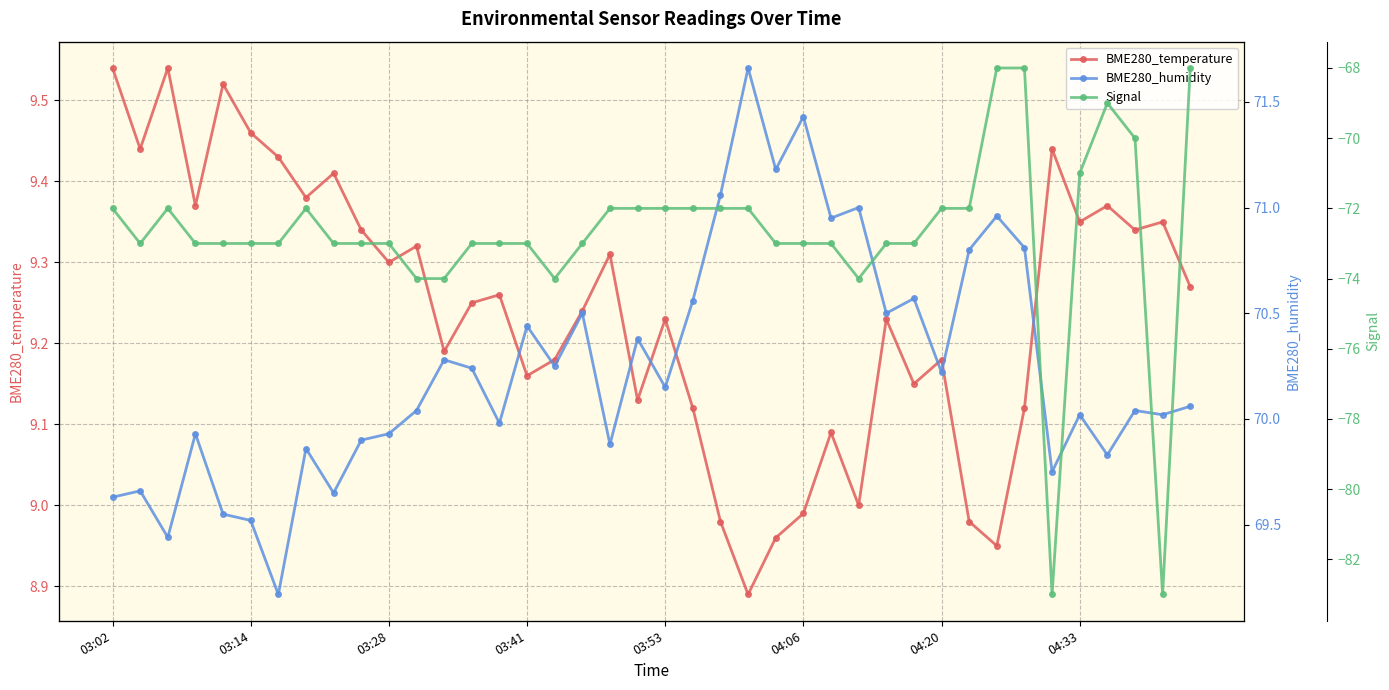

How many interior local valleys does the BME280_temperature series have?

13